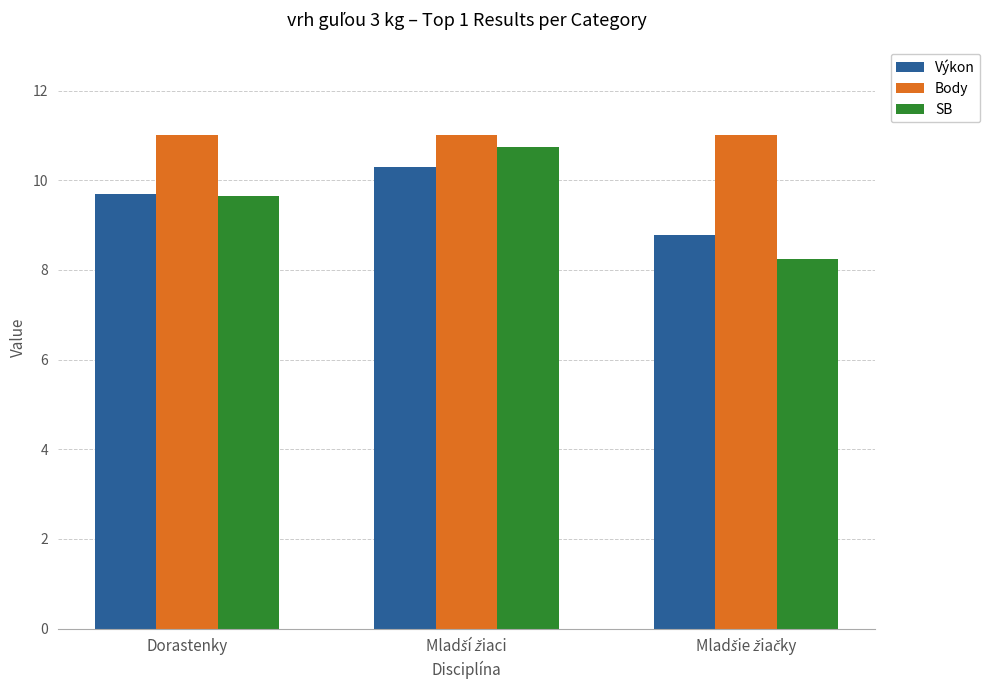

What is the difference between the highest and lowest values at Dorastenky?

1.3